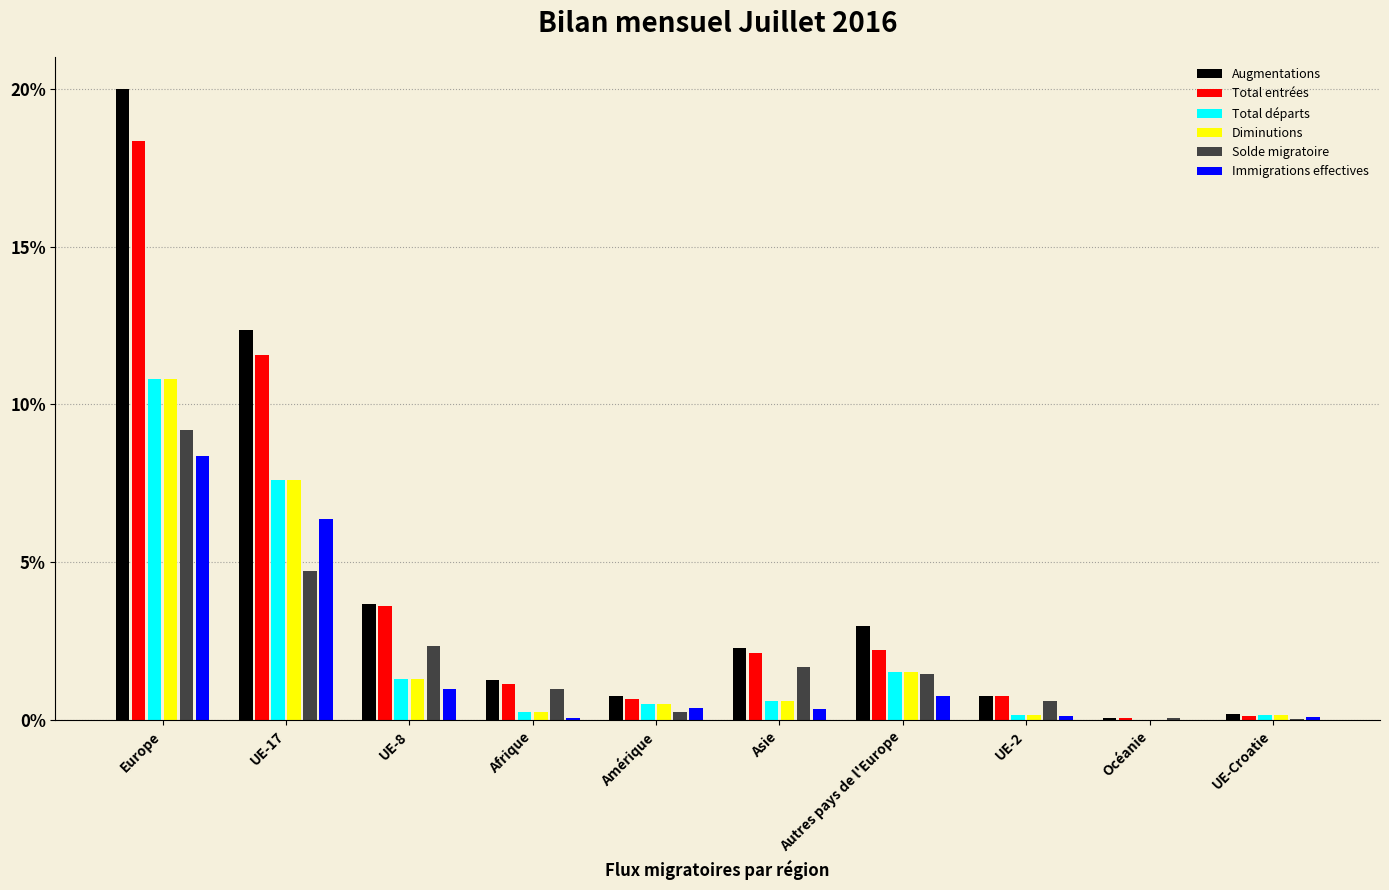

How many groups of bars are there?

10